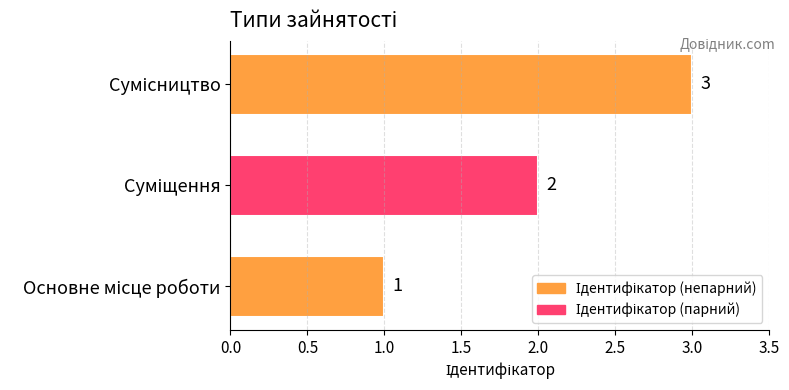

What is the greatest value displayed?

3